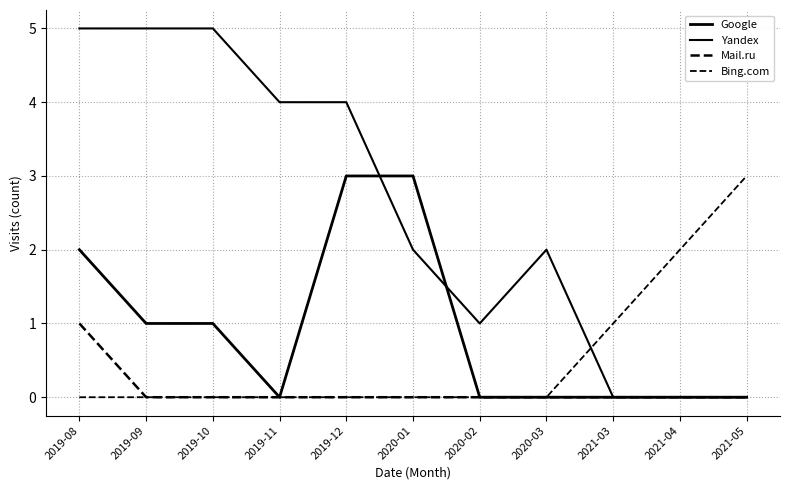

Is this an area chart (filled region under the line)?

No